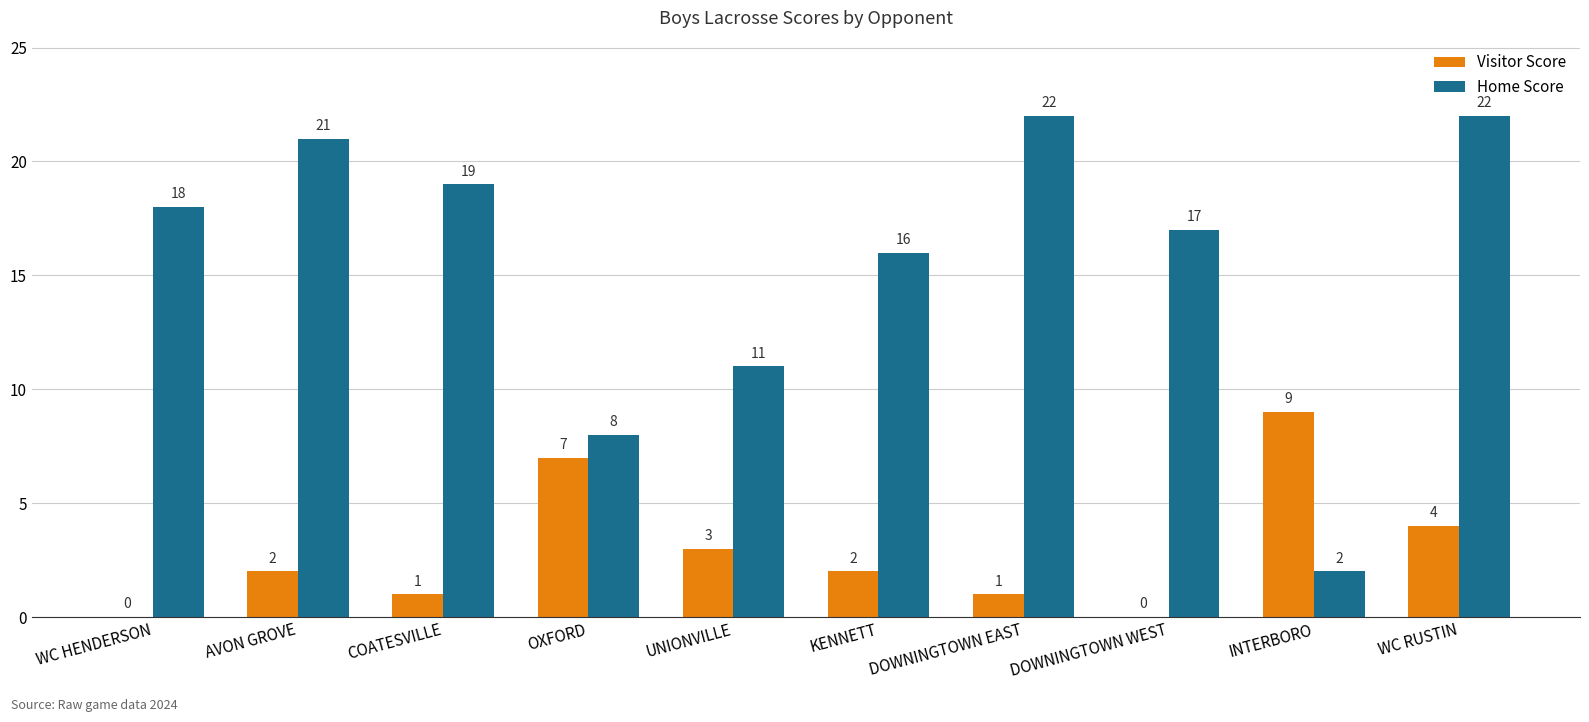

Read the Visitor Score value at UNIONVILLE.

3